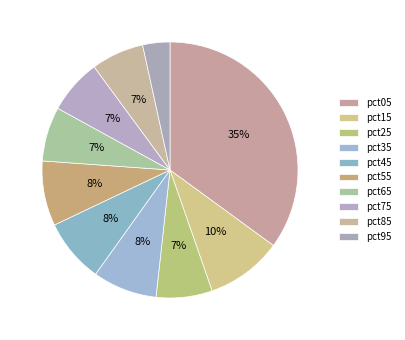

Count the number of slices in the pie.

10